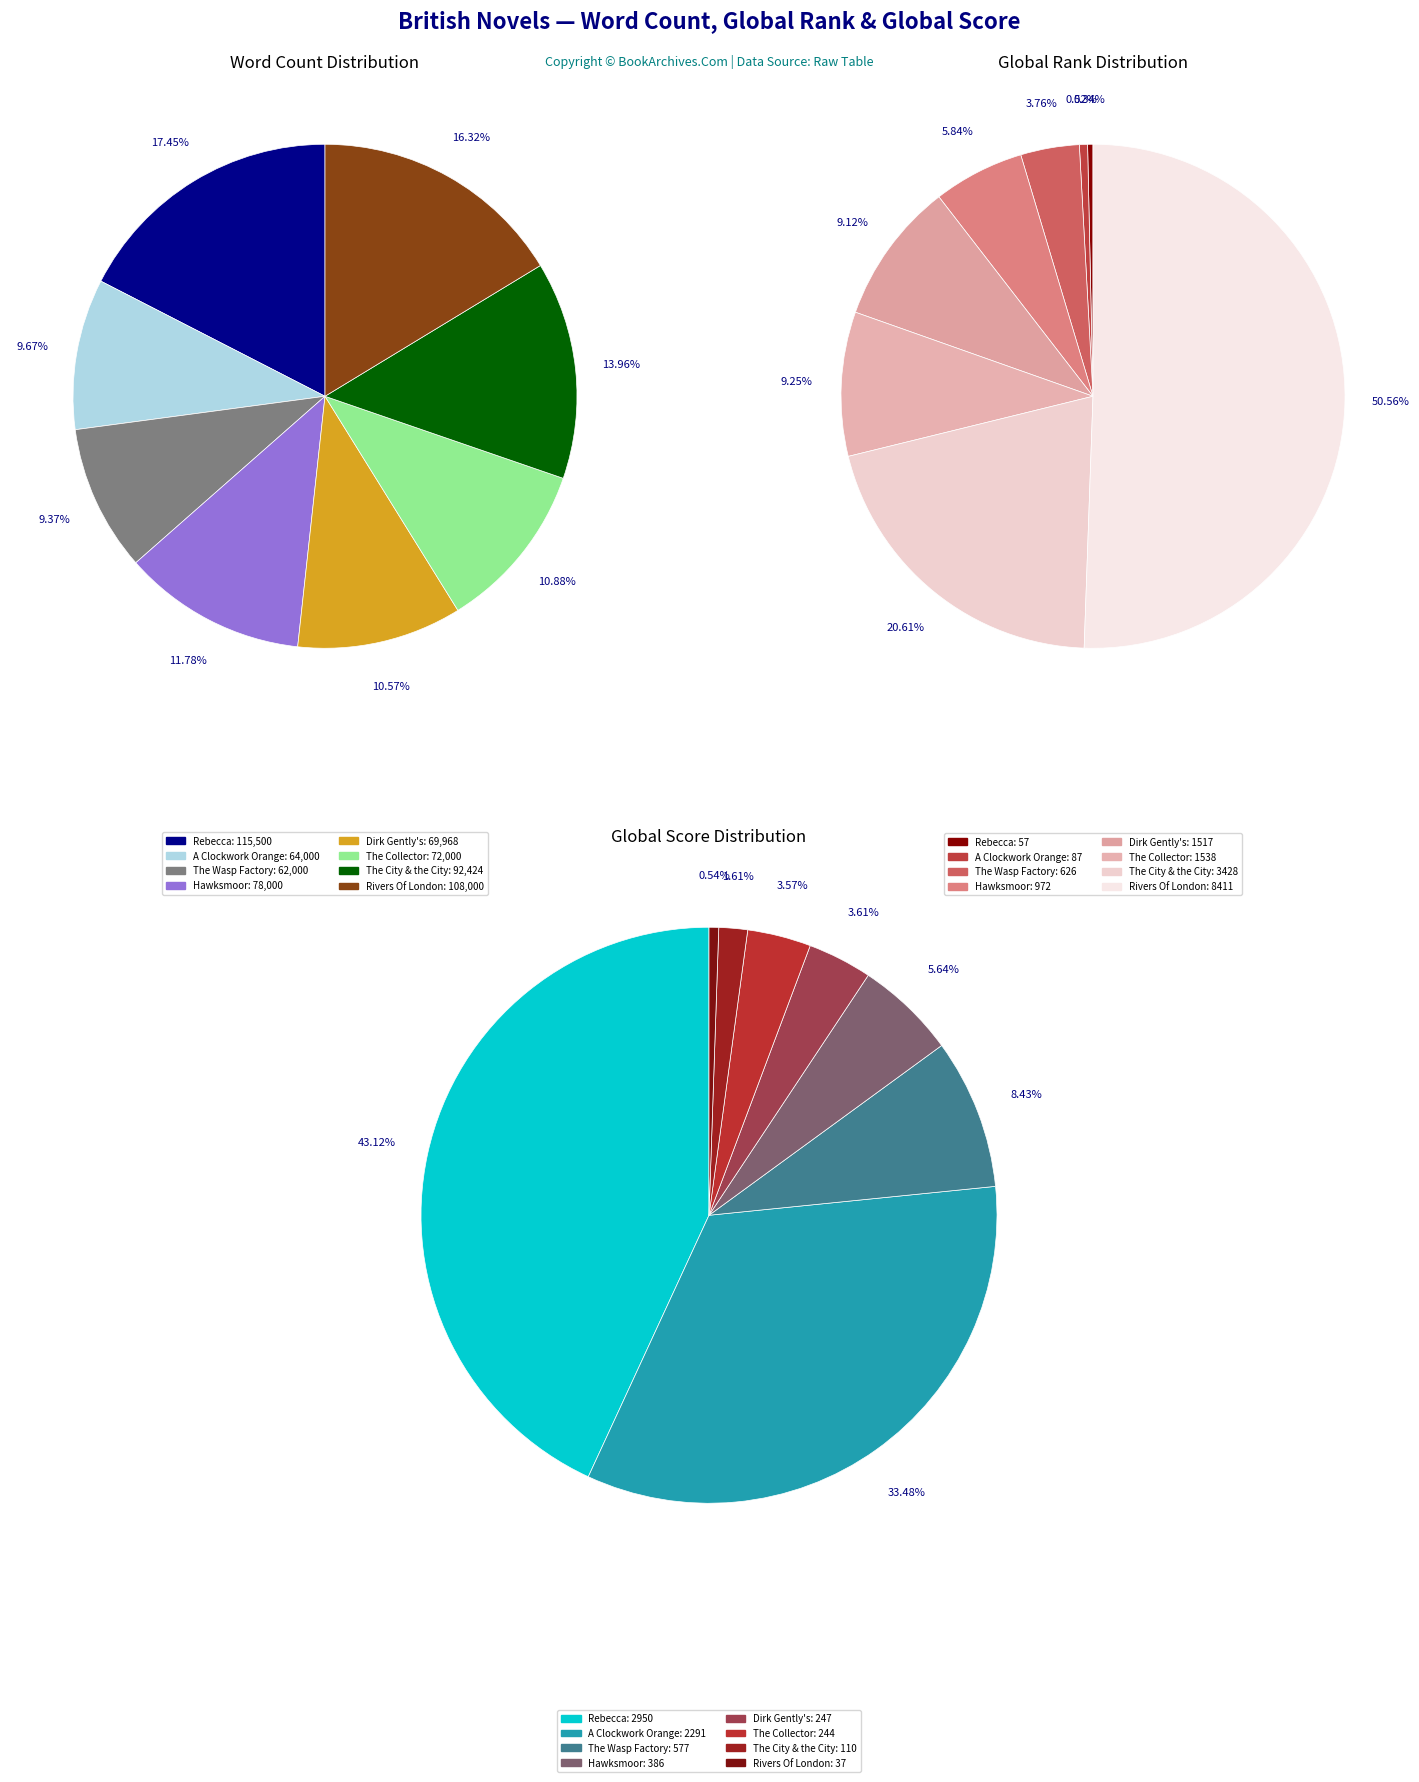

How many slices are in this pie chart?

8